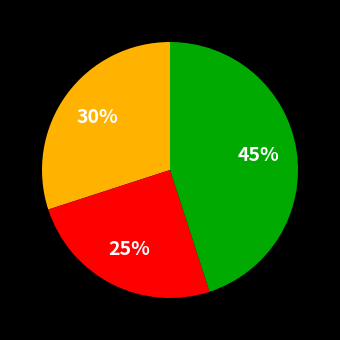

To the nearest percent, what is the average slice percentage?

33%